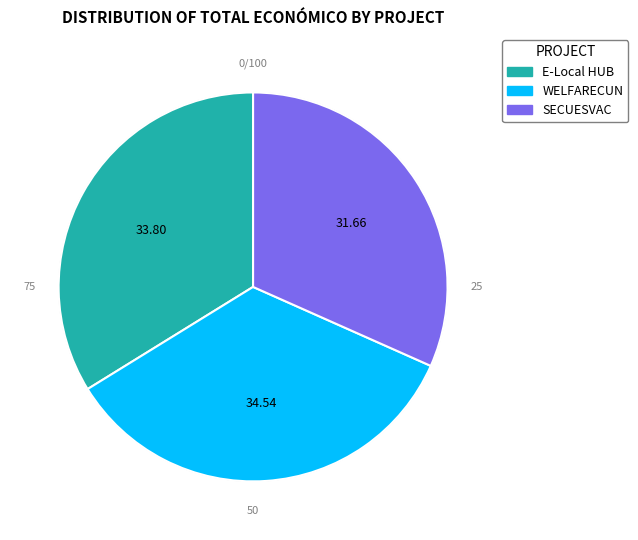

Is it true that Grupo Operativo WELFARECUN is 29% of the pie?

False